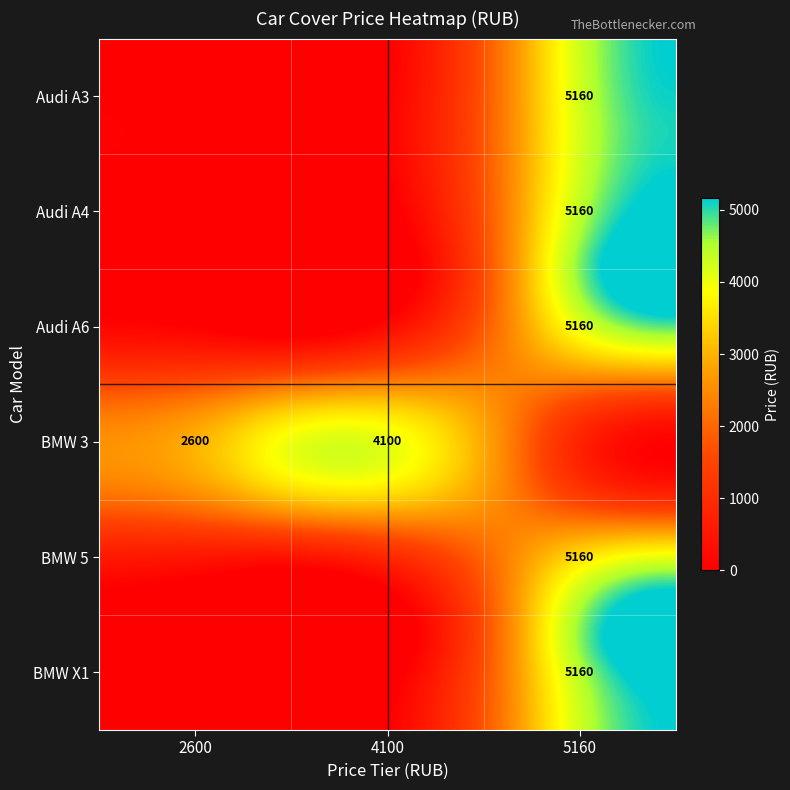

True or false: Audi A4 has a value of 0 at Audi A4.

True